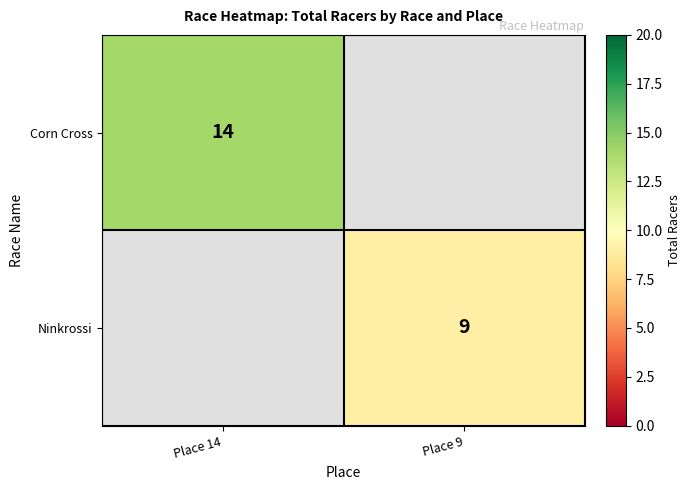

What is the maximum value shown in the chart?

14.0